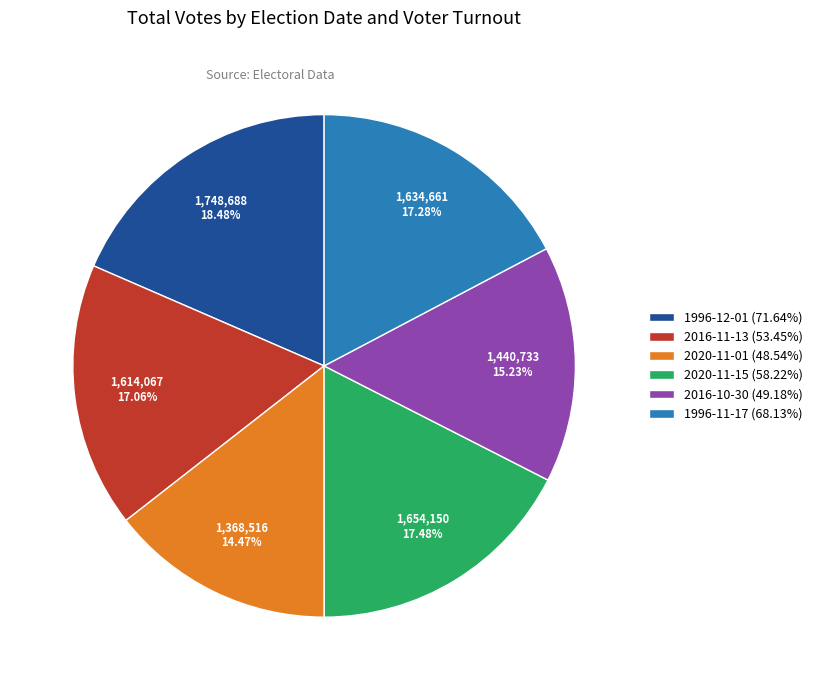

How much of the chart is everything except 2020-11-01 (48.54%)?

85.5%